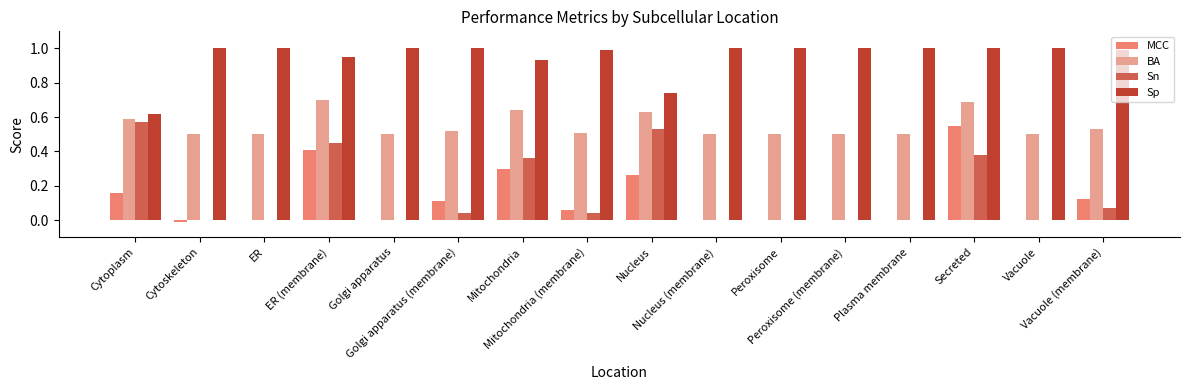

Which series has the largest range (max minus min)?

Sn